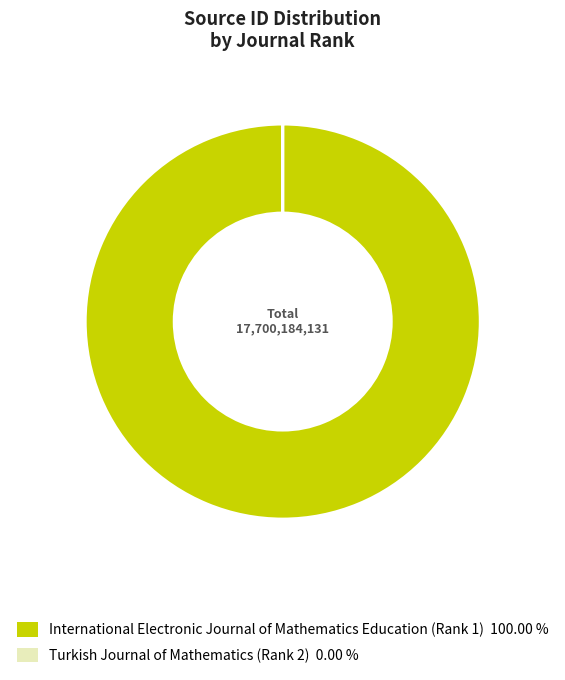

Does any single category account for the majority?

Yes